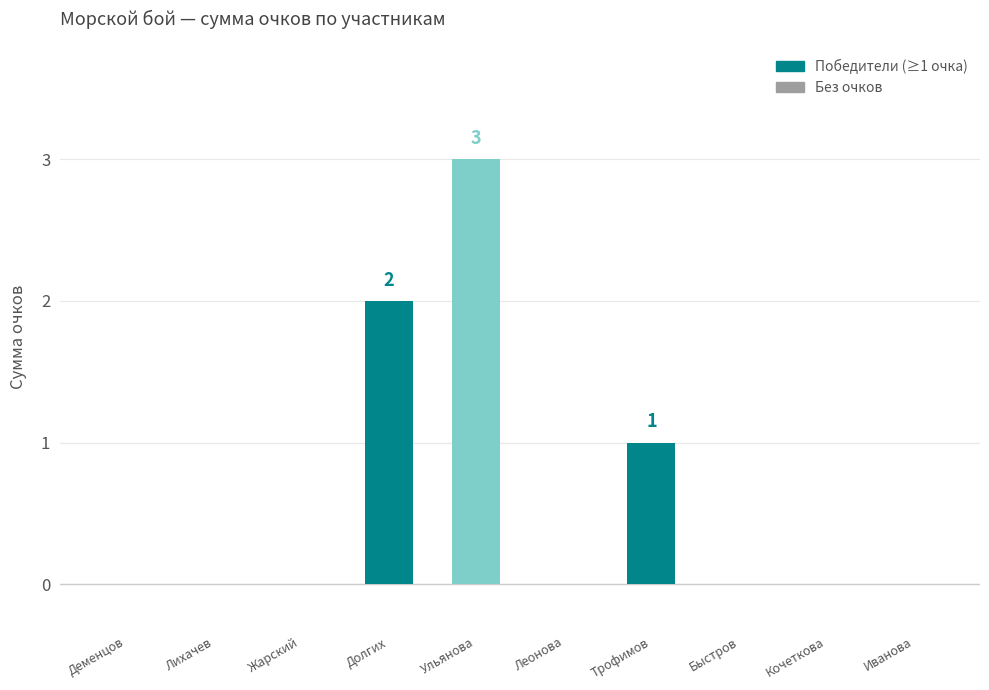

Reading left to right, extract all data points from this chart.

Деменцов=0	Лихачев=0	Жарский=0	Долгих=2	Ульянова=3	Леонова=0	Трофимов=1	Быстров=0	Кочеткова=0	Иванова=0